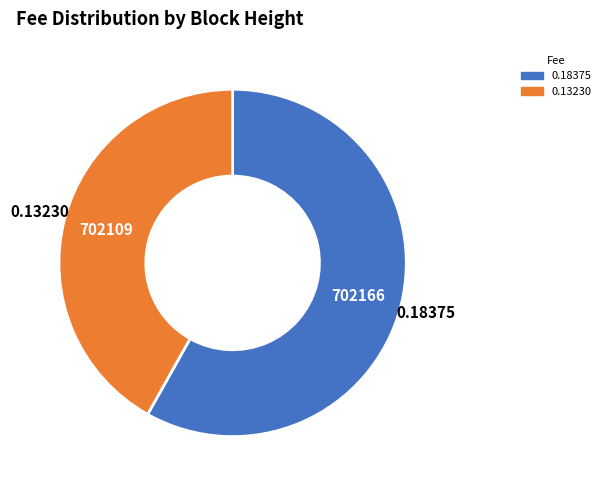

Is there a majority slice in this chart?

Yes